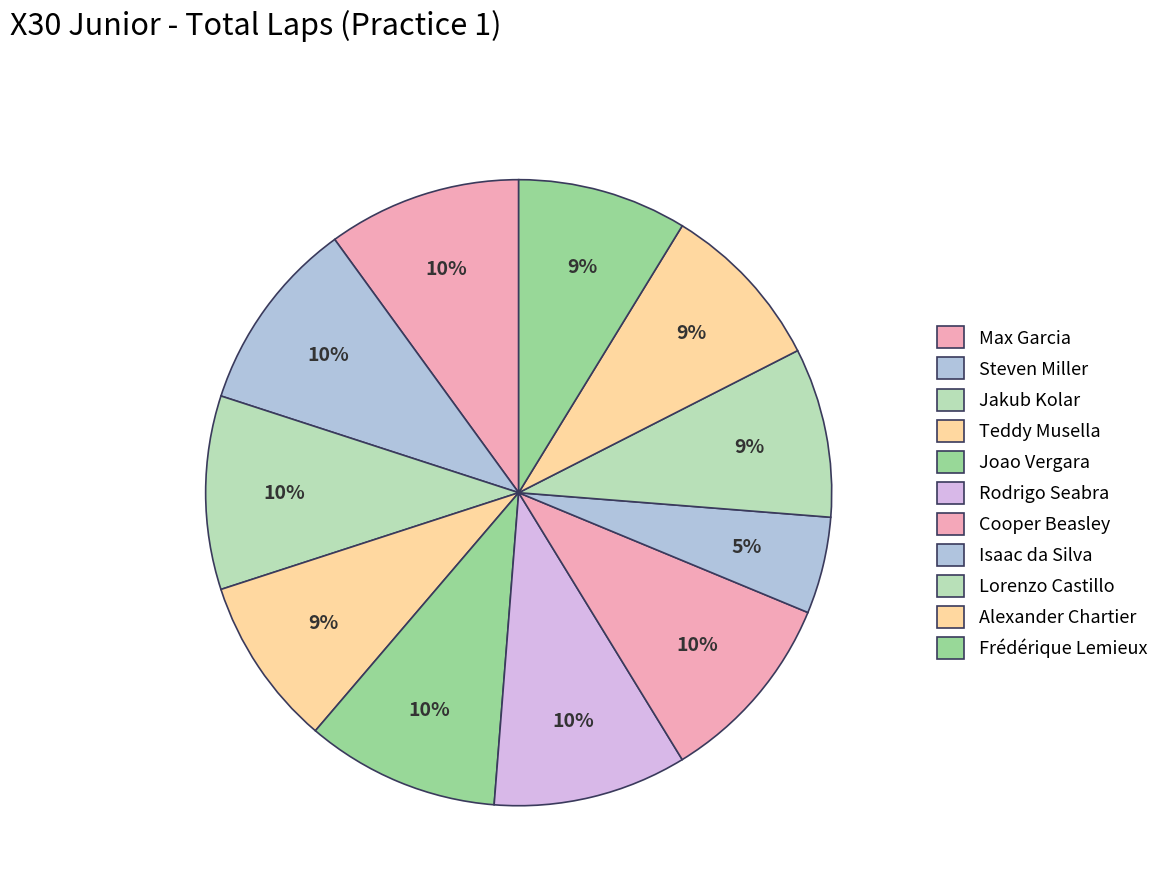

What percentage do Alexander Chartier and Joao Vergara together represent?

18.8%